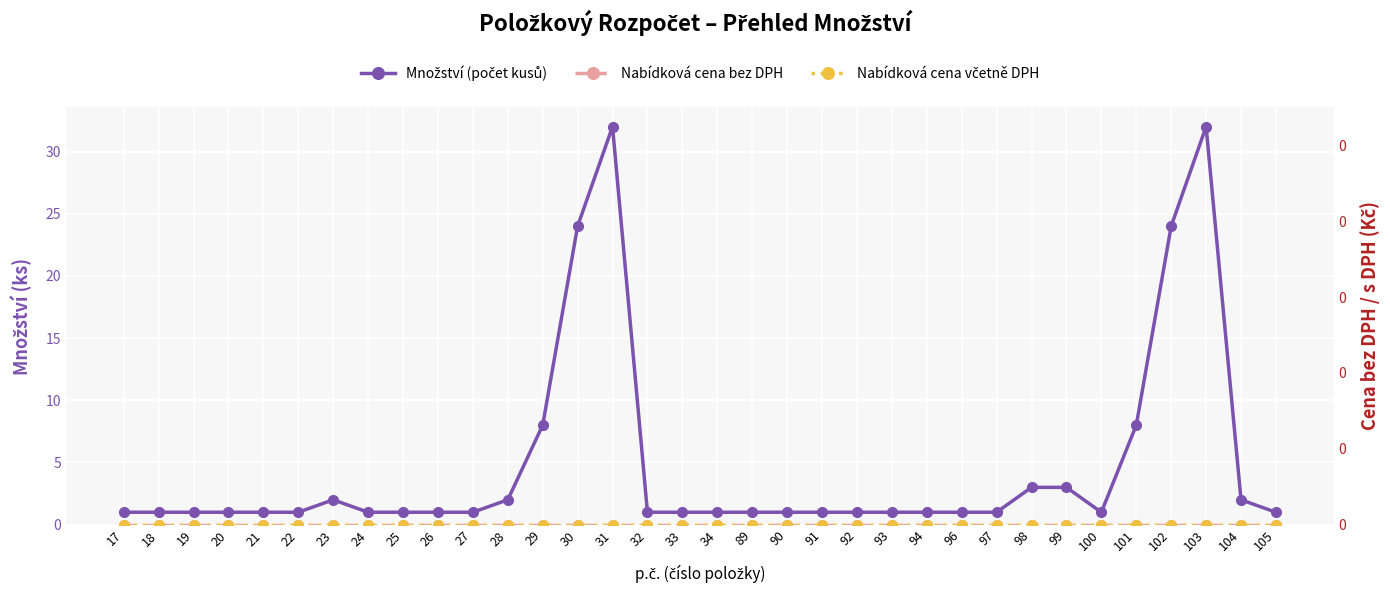

Rank the series at 34 from lowest to highest value.

Nabídková cena bez DPH, Nabídková cena včetně DPH, Množství (počet kusů)